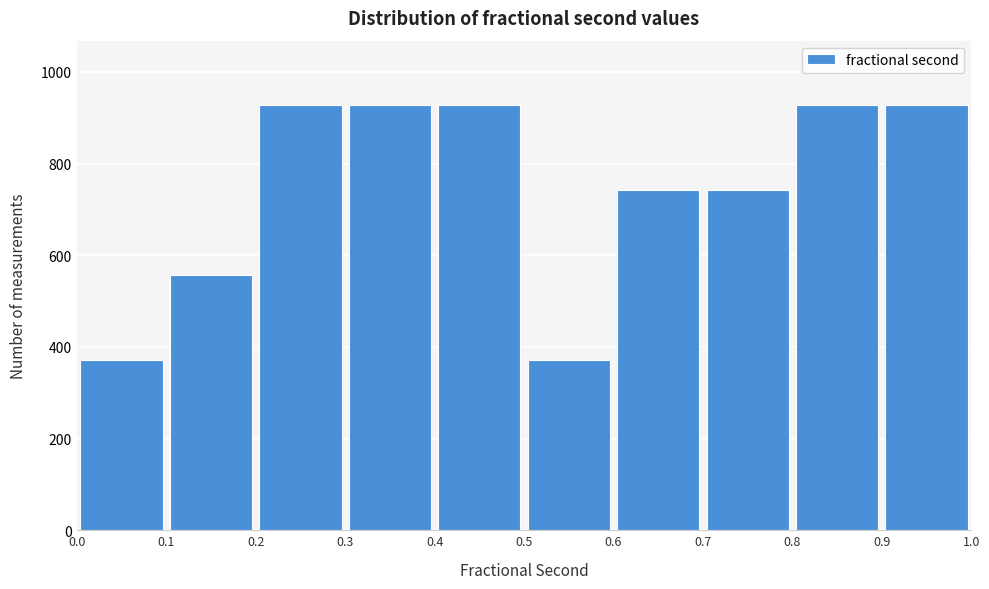

What is the height of the bar covering 0.9 to 1.0 on the x-axis? The values are not printed on the chart, so give them approximately, as read against the axis.

920